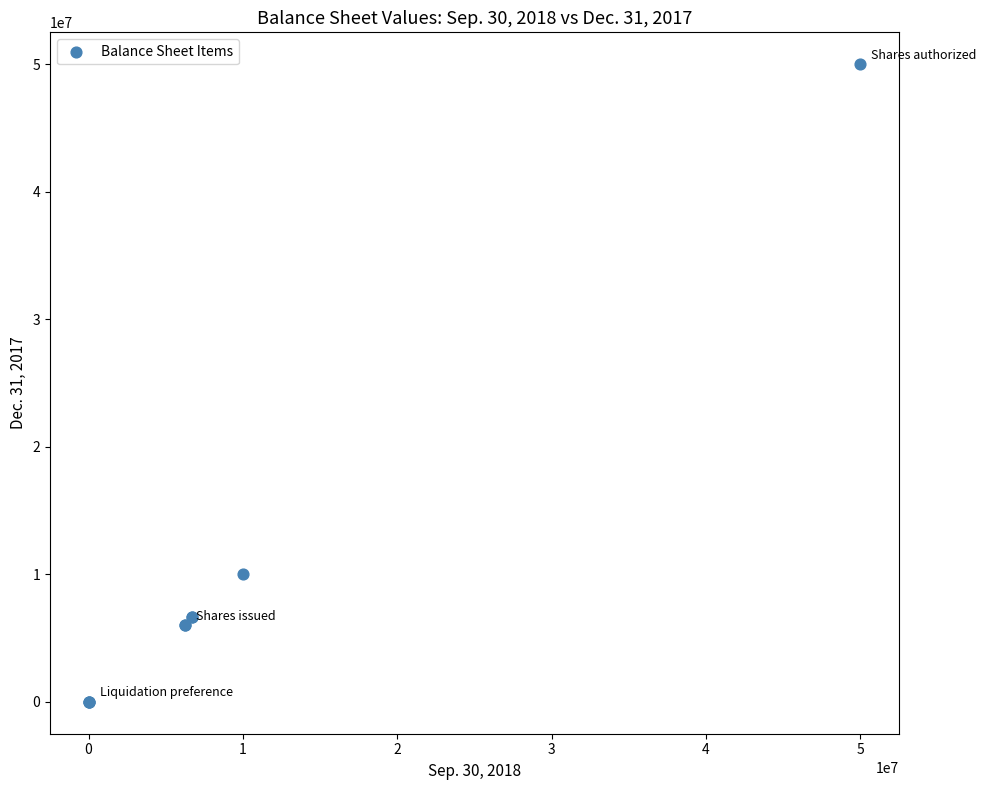

What Y value in the scatter plot is closest to 25000000?

10000000.0